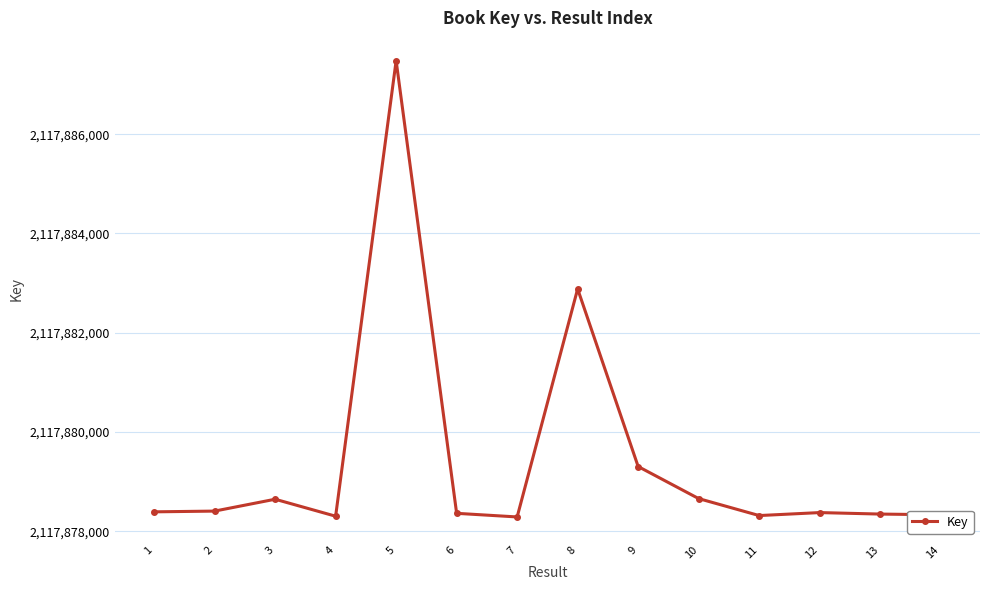

How many values are below 2117878390?

7